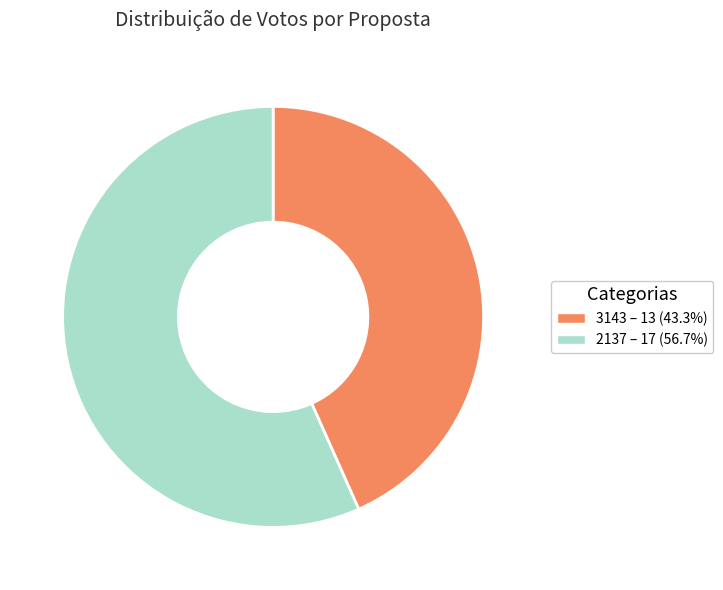

How many slices are in this pie chart?

2